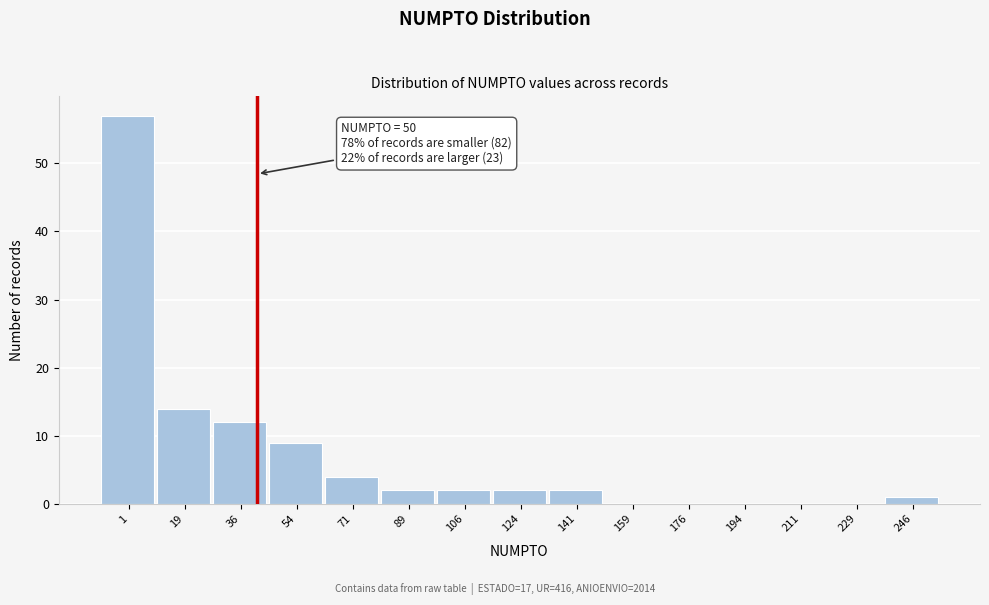

Reading left to right, transcribe all the data shown in this chart.

1=57	19=14	36=12	54=9	71=4	89=2	106=2	124=2	141=2	159=0	176=0	194=0	211=0	229=0	246=1